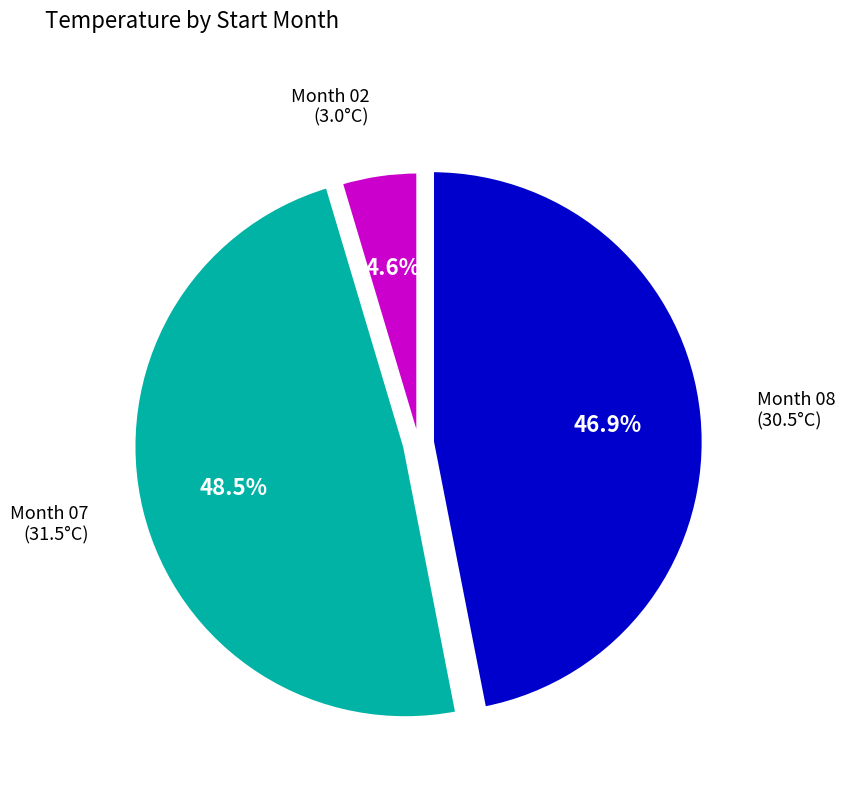

Is there a majority slice in this chart?

No